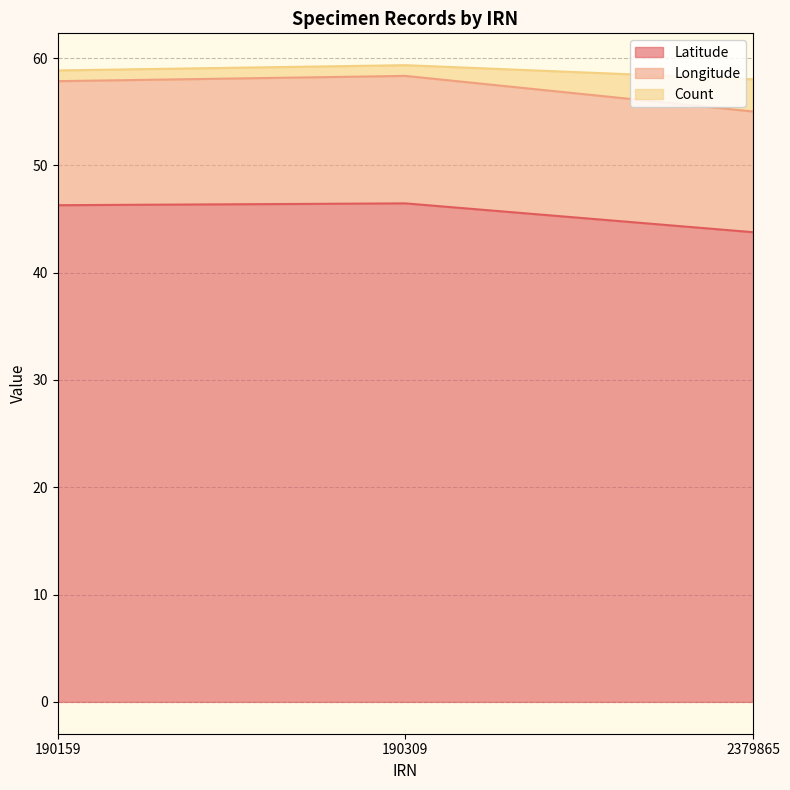

What is the total value across all series at 2379865?

58.0